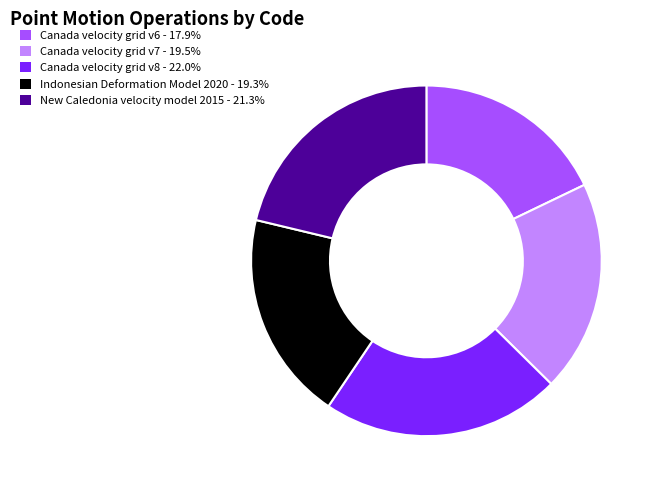

The Canada velocity grid v8 slice represents 32% of the pie. True or false?

False